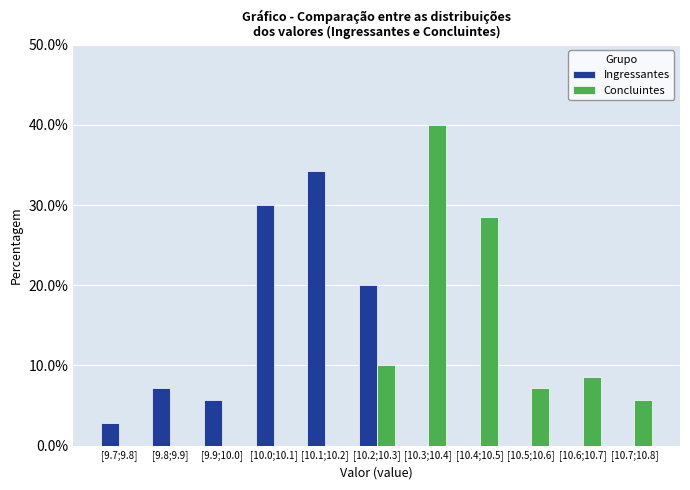

Reading left to right, transcribe all the data shown in this chart.

Ingressantes: [9.7;9.8]=2.9	[9.8;9.9]=7.1	[9.9;10.0]=5.7	[10.0;10.1]=30.0	[10.1;10.2]=34.3	[10.2;10.3]=20.0	[10.3;10.4]=0.0	[10.4;10.5]=0.0	[10.5;10.6]=0.0	[10.6;10.7]=0.0	[10.7;10.8]=0.0
Concluintes: [9.7;9.8]=0.0	[9.8;9.9]=0.0	[9.9;10.0]=0.0	[10.0;10.1]=0.0	[10.1;10.2]=0.0	[10.2;10.3]=10.0	[10.3;10.4]=40.0	[10.4;10.5]=28.6	[10.5;10.6]=7.1	[10.6;10.7]=8.6	[10.7;10.8]=5.7